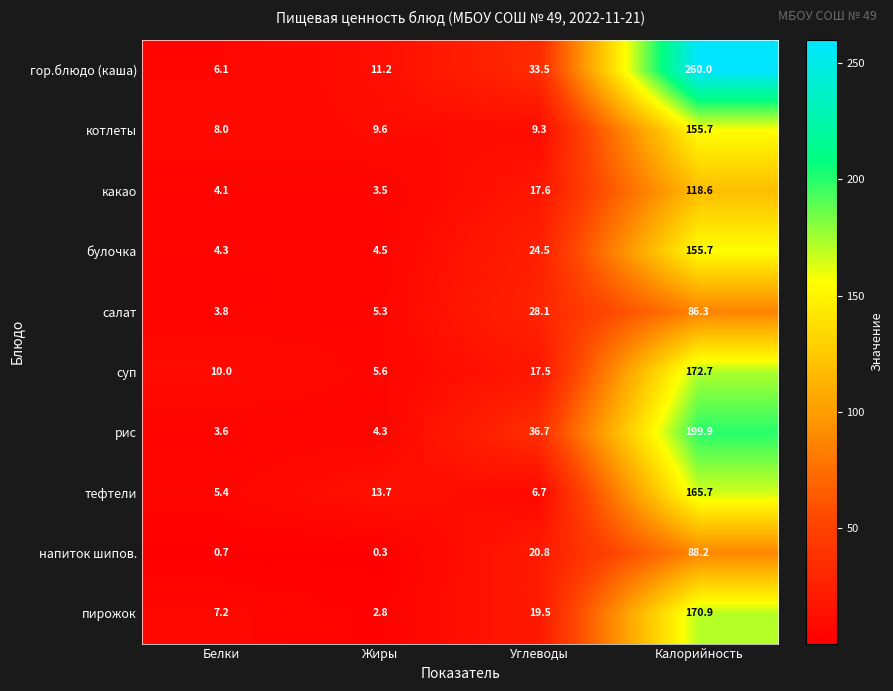

What is the maximum value shown in the chart?

260.0